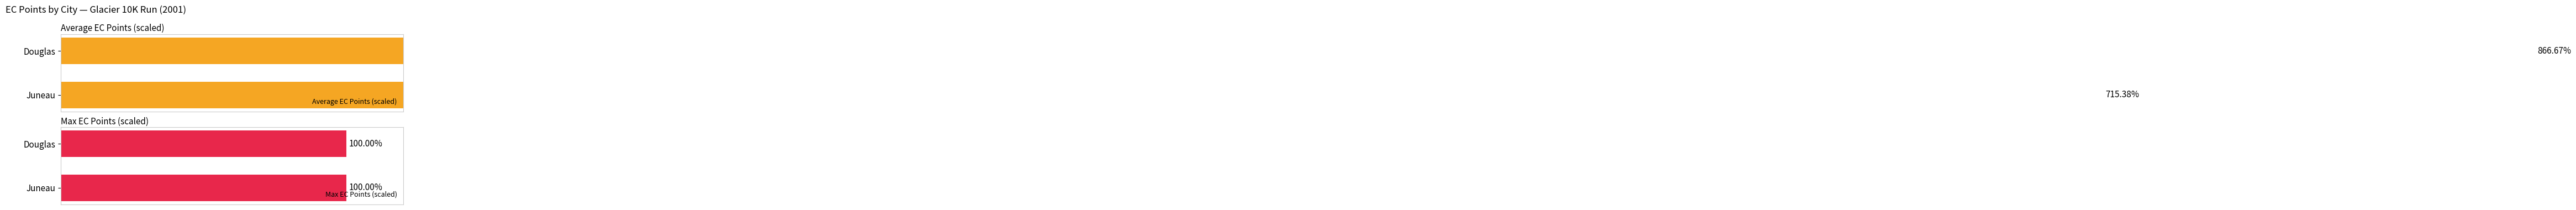

What are all the series names shown in the legend?

Average EC Points (scaled), Max EC Points (scaled)